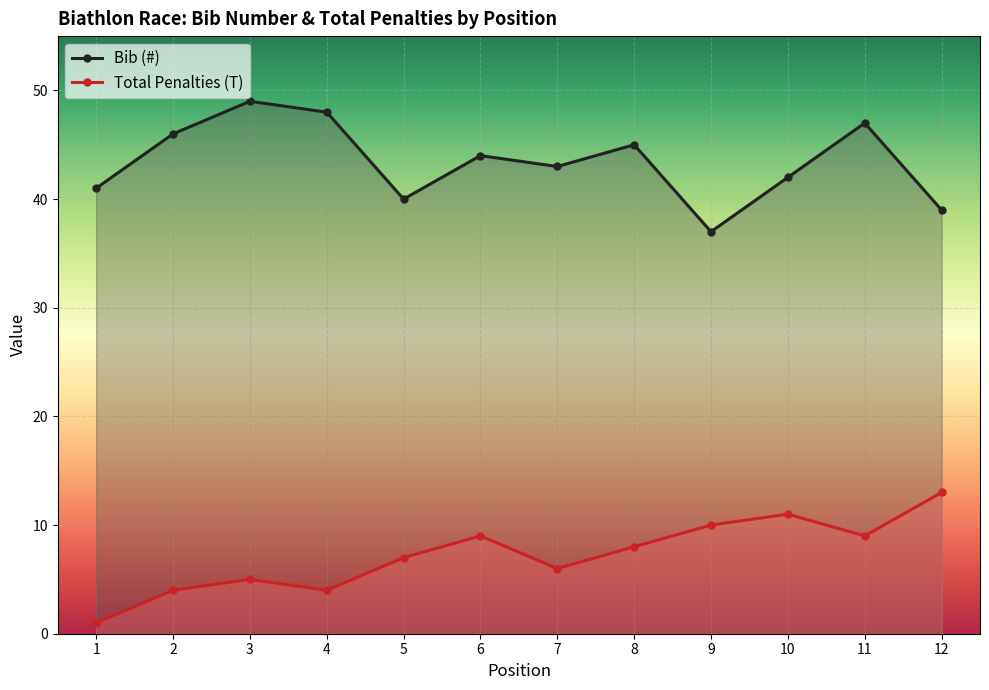

True or false: Total Penalties (T) and Bib (#) cross at least once.

False